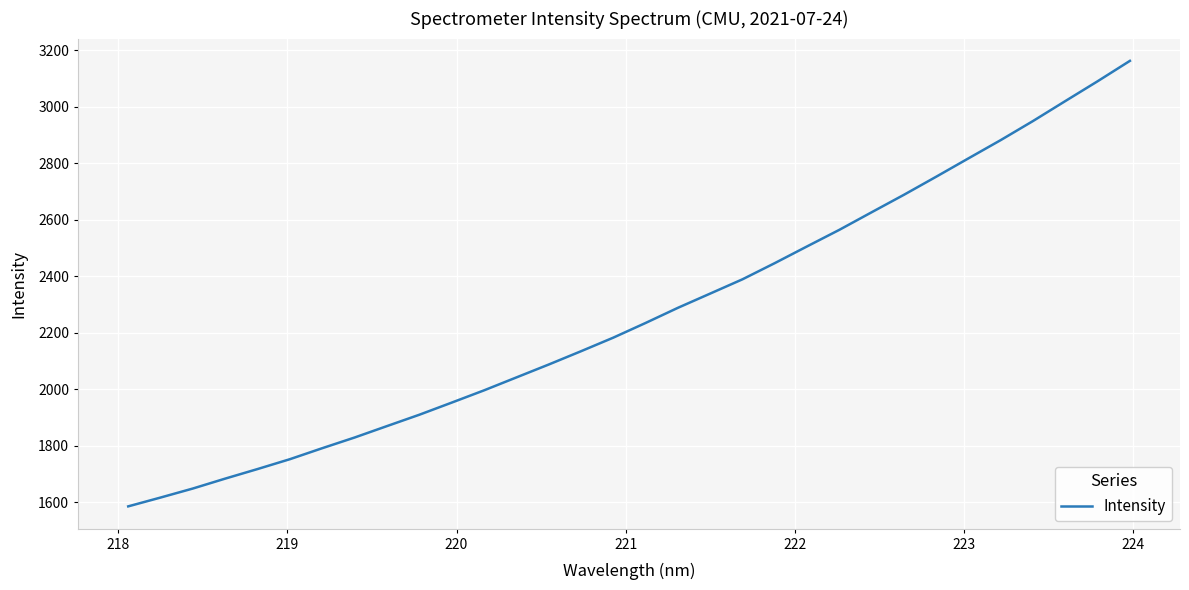

What is the smallest value displayed?

1585.8